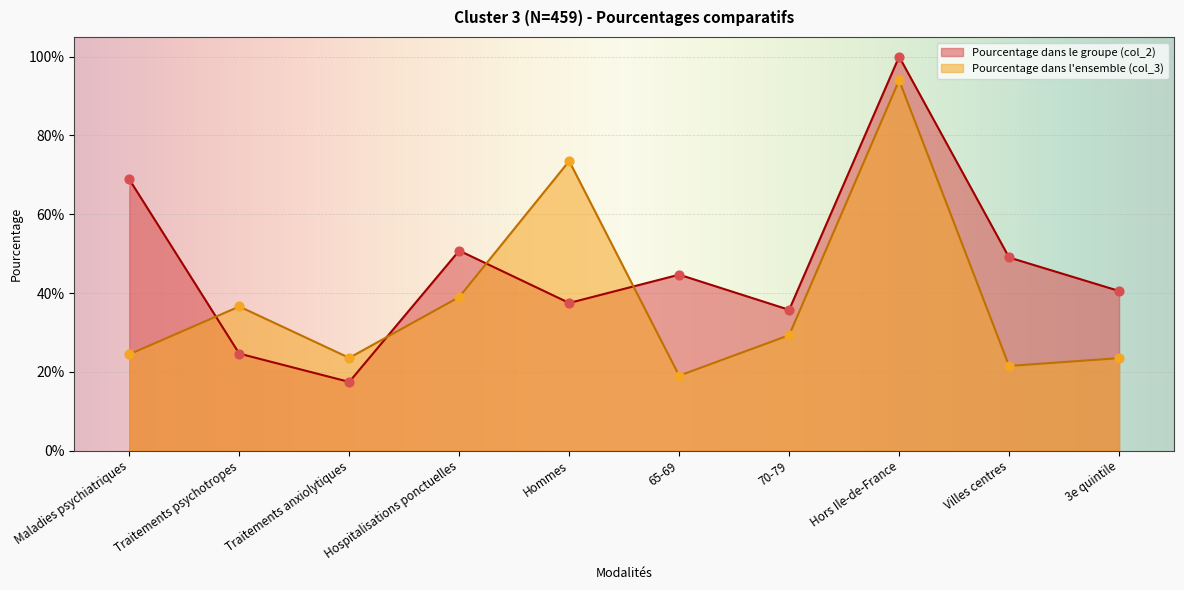

Which series has the widest spread of Y values?

Pourcentage dans le groupe (col_2)